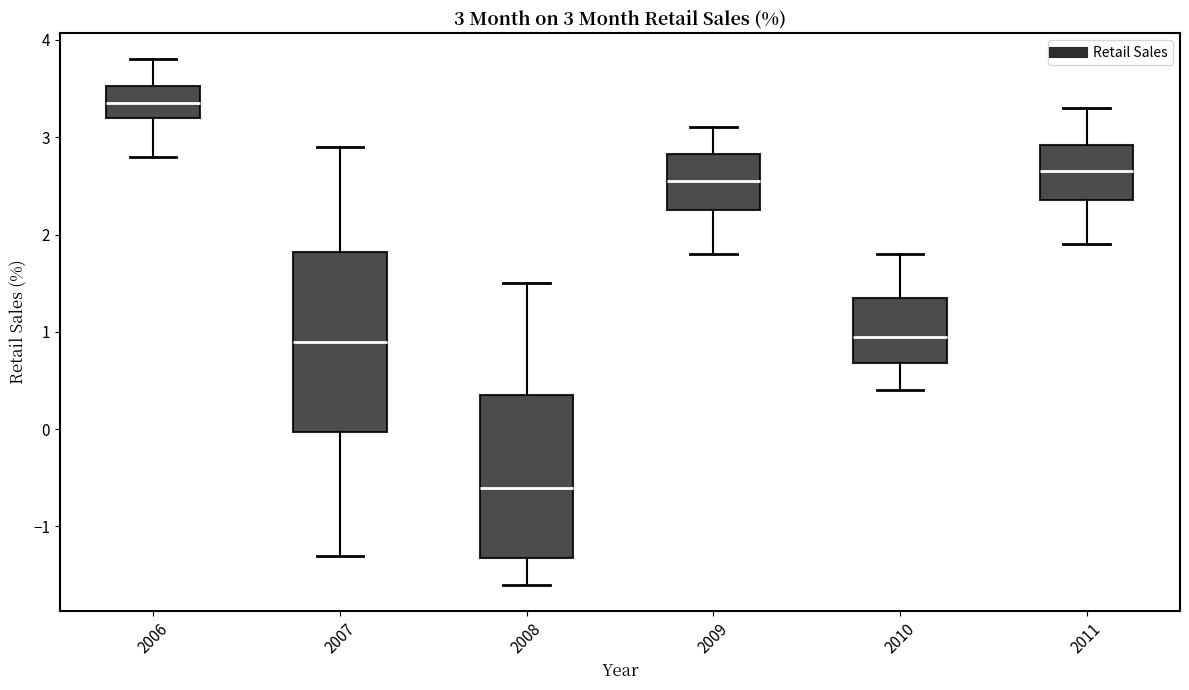

Which box is the tallest, from its lower edge to its upper edge?

2007